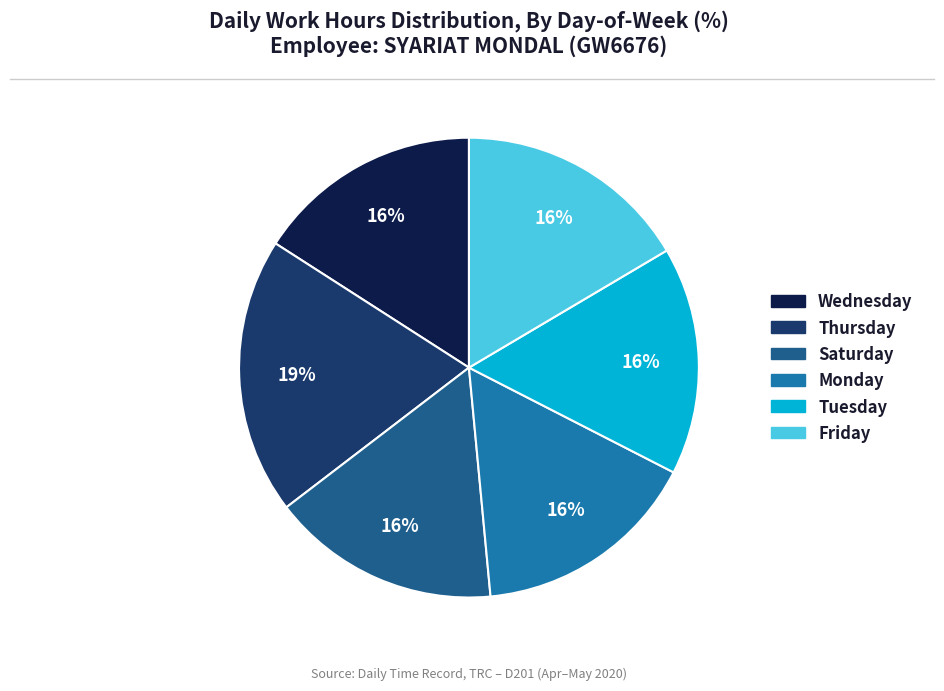

Count the number of slices in the pie.

6